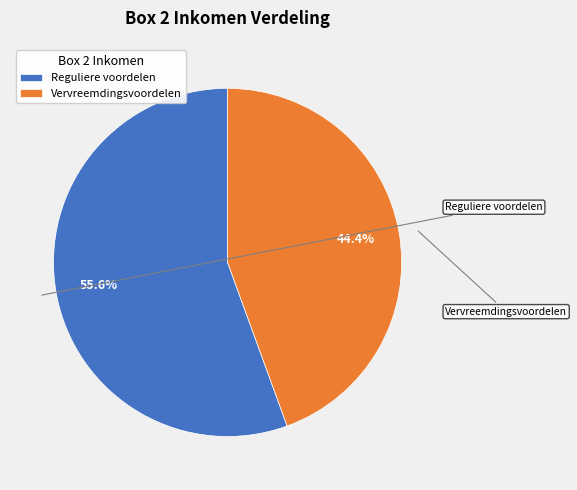

What is the smallest slice in the pie chart?

Vervreemdingsvoordelen